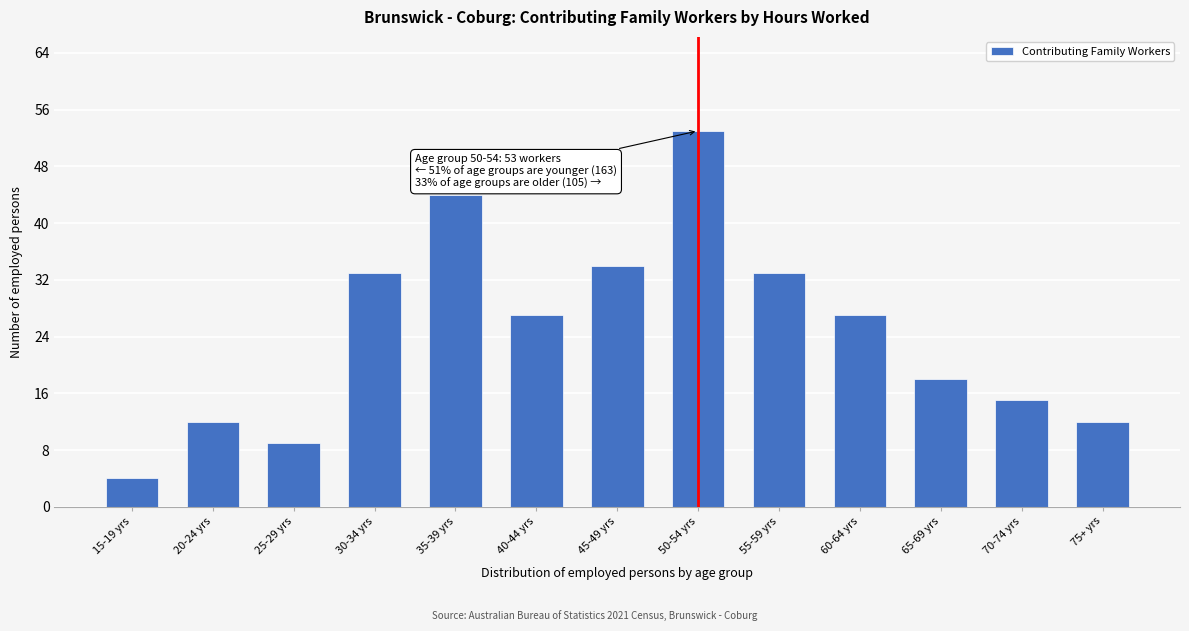

Reading left to right, transcribe all the data shown in this chart.

4	12	9	33	44	27	34	53	33	27	18	15	12